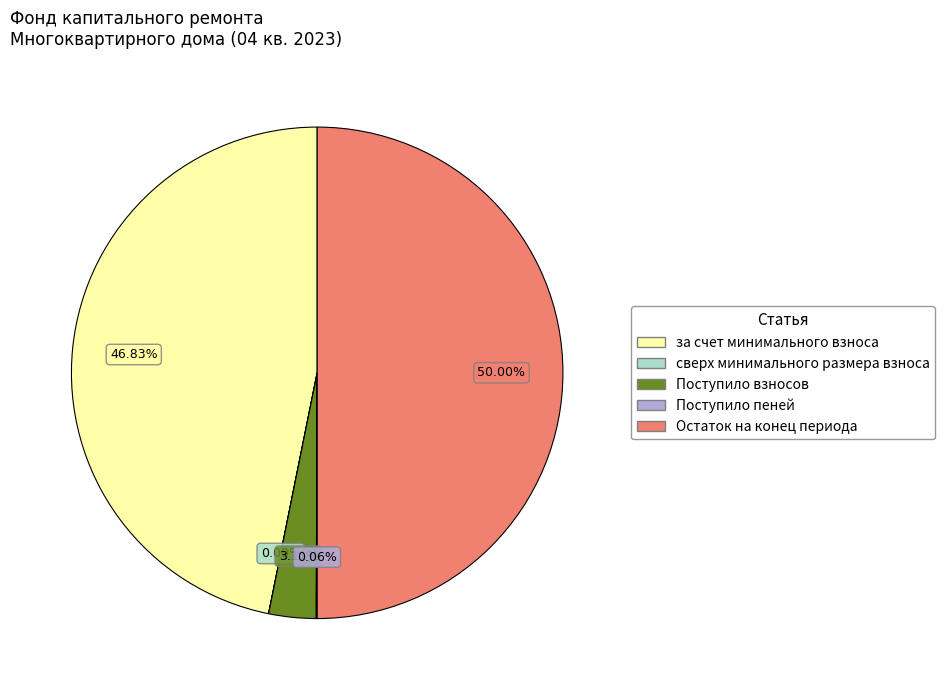

Does за счет минимального взноса represent more than half of the total?

No